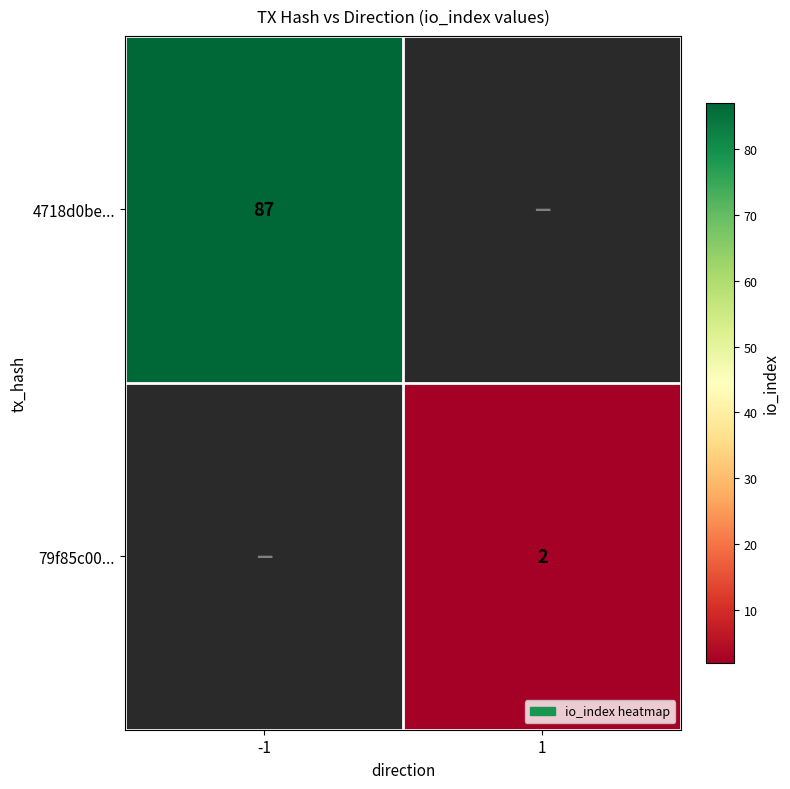

Is it true that 79f85c00... equals 1 at 1?

False